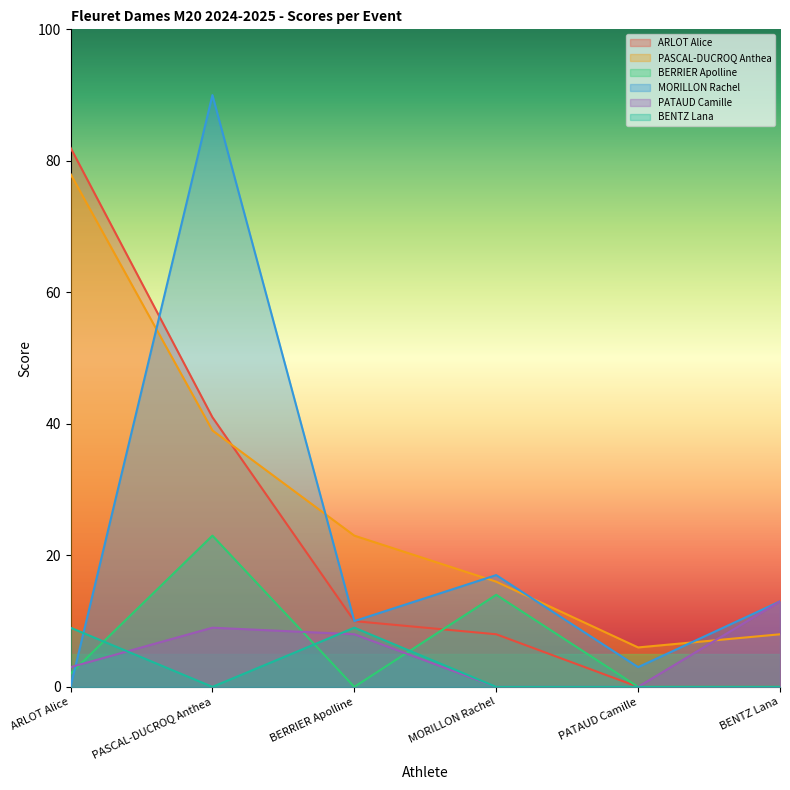

True or false: BERRIER Apolline and PASCAL-DUCROQ Anthea intersect in this chart.

False